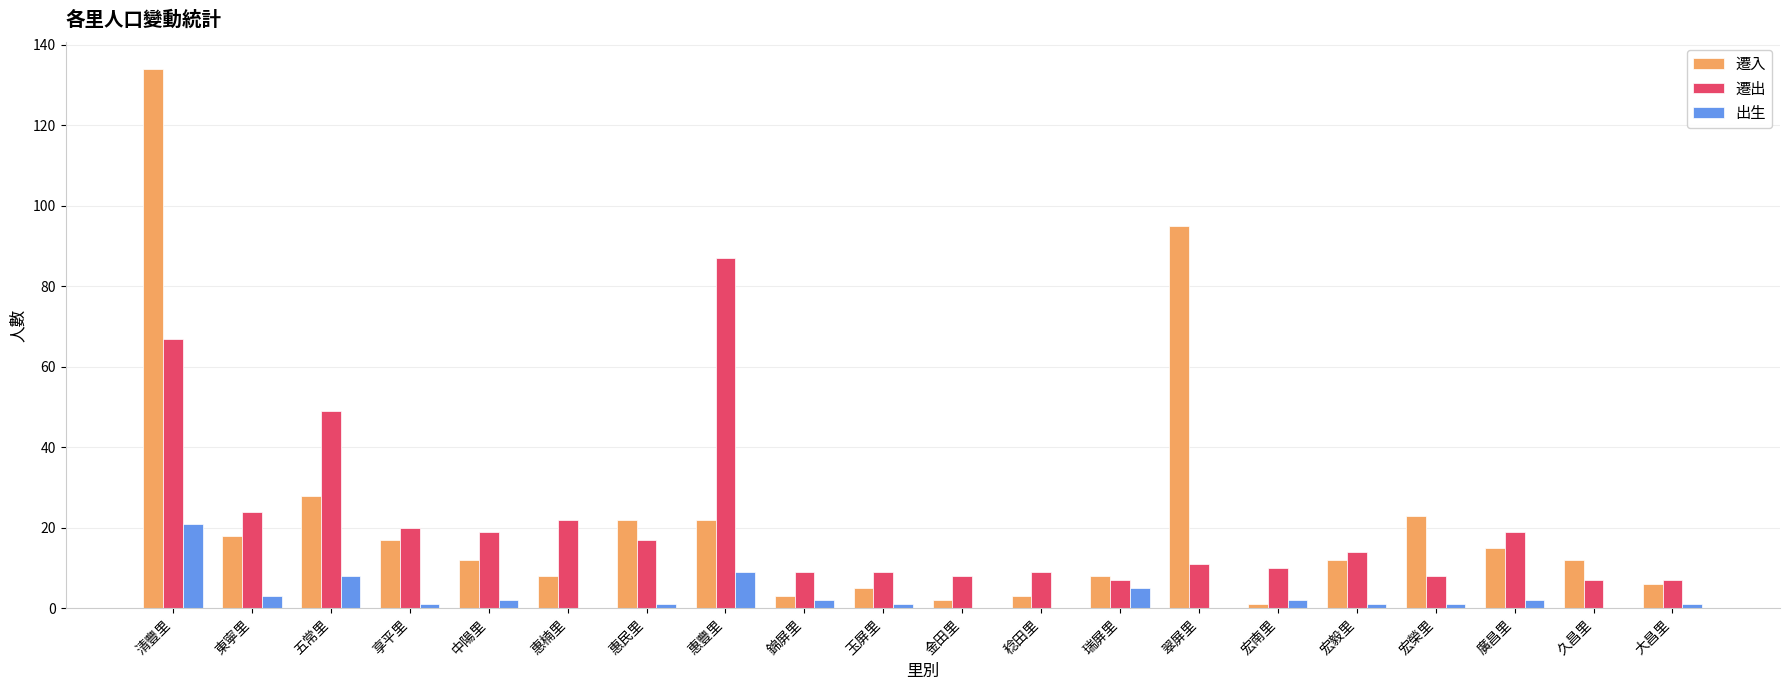

At which label does 遷出 first exceed 14?

清豐里